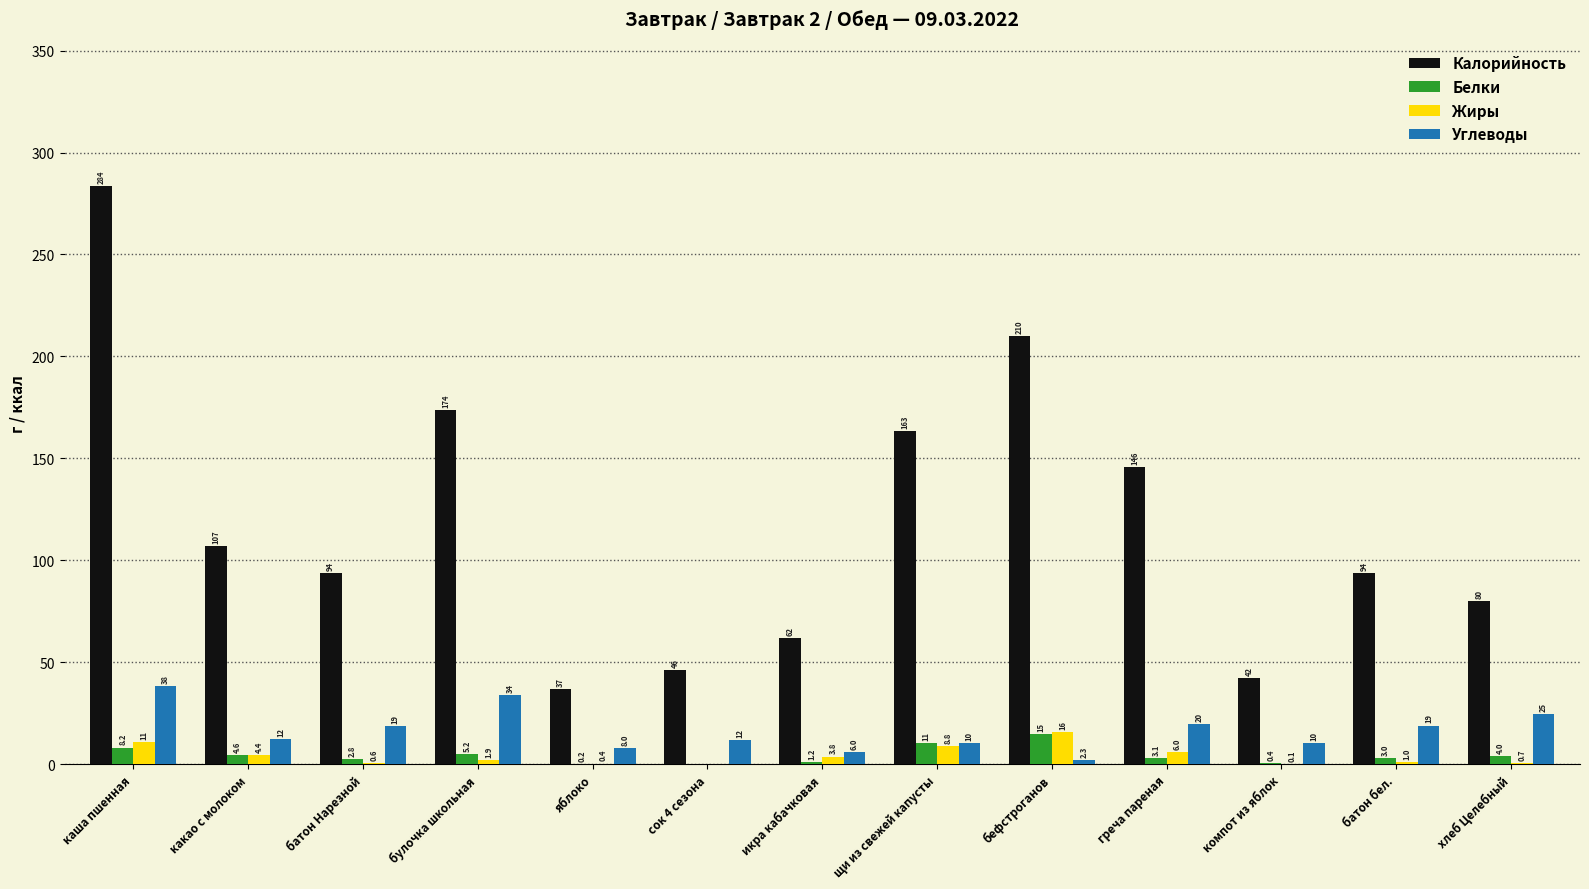

What are all the series names shown in the legend?

Калорийность, Белки, Жиры, Углеводы